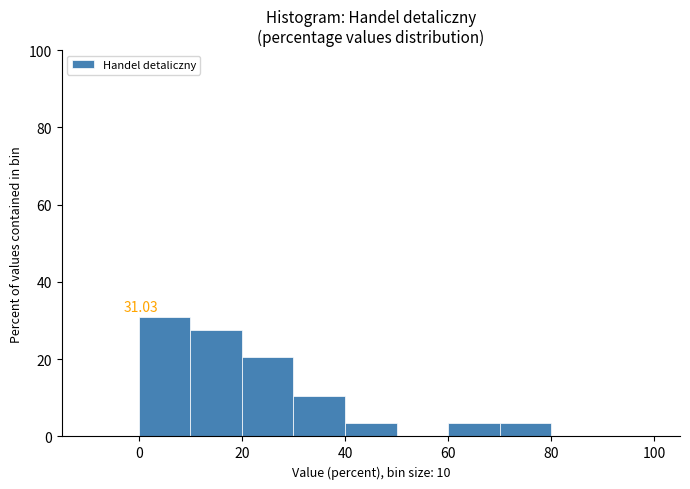

Over which range of the x-axis is the bar tallest?

0 to 10